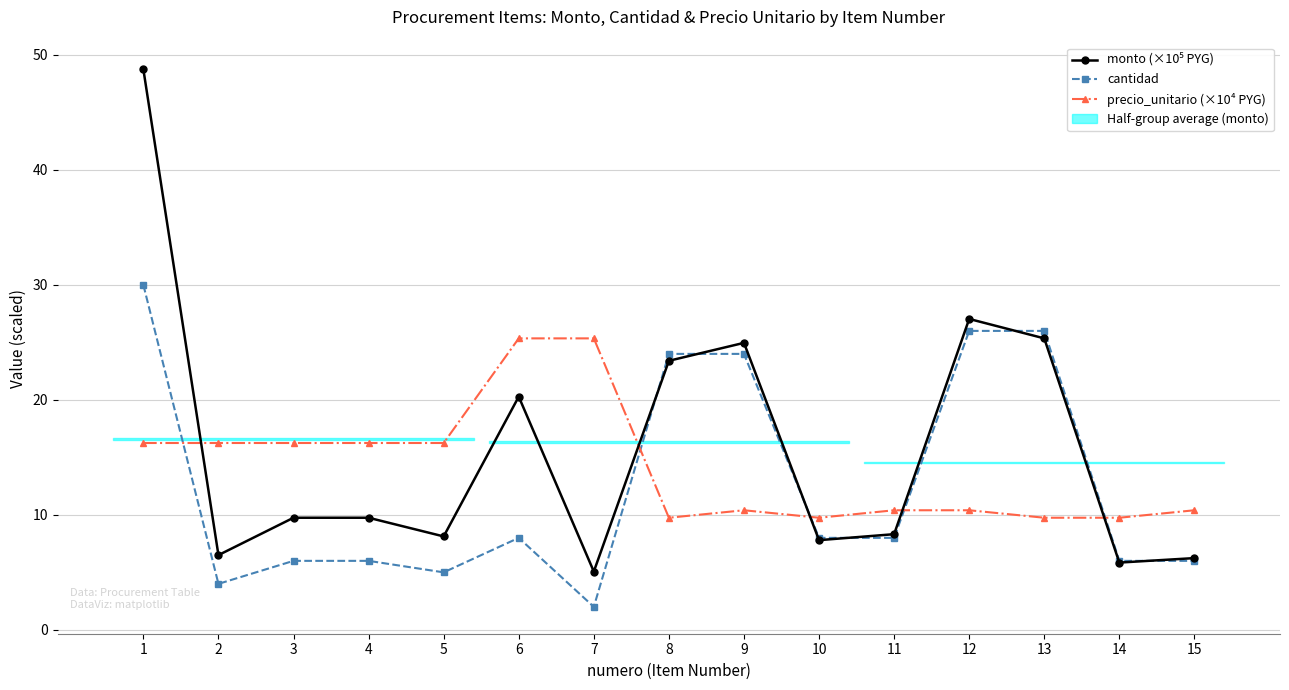

Between which two adjacent categories do cantidad and precio_unitario (×10⁴ PYG) first intersect?

1 and 2